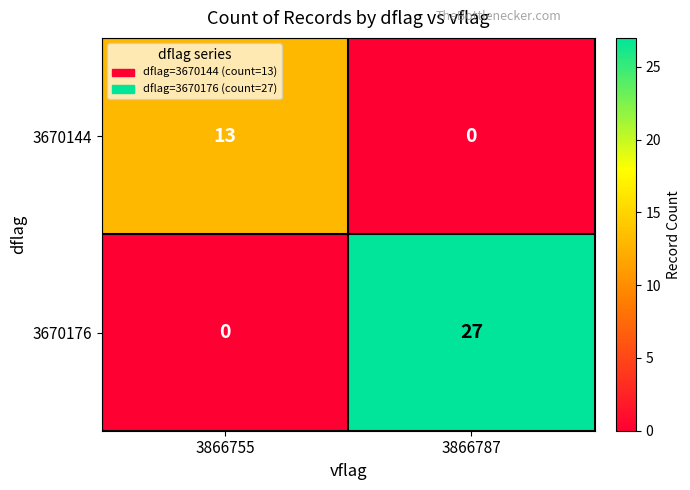

Reading left to right, extract all data points from this chart.

3670144: 3866755=13	3866787=0
3670176: 3866755=0	3866787=27